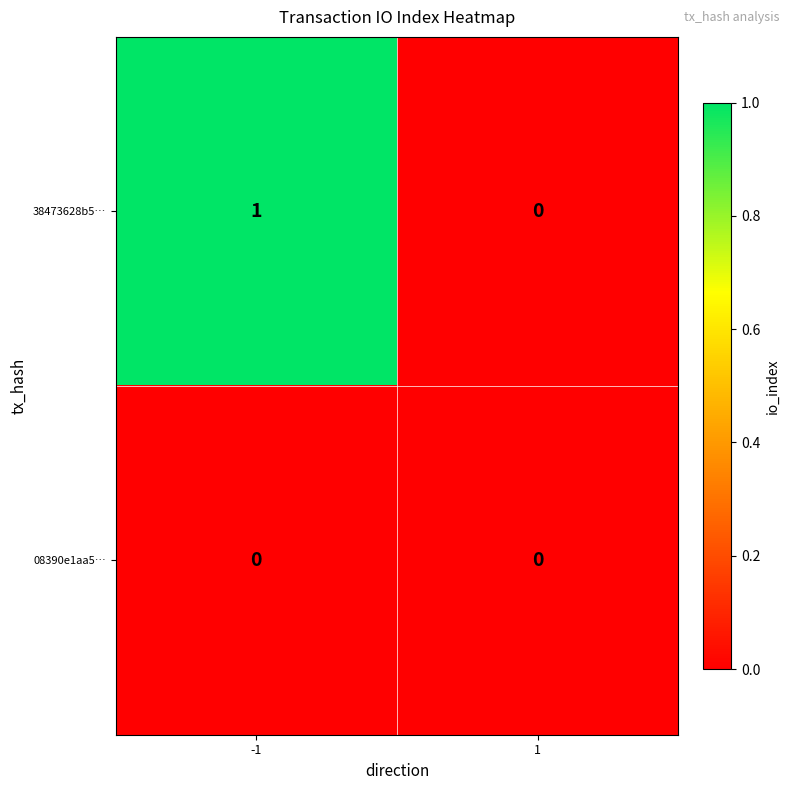

Rank the categories by 38473628b5… value from highest to lowest.

-1, 1